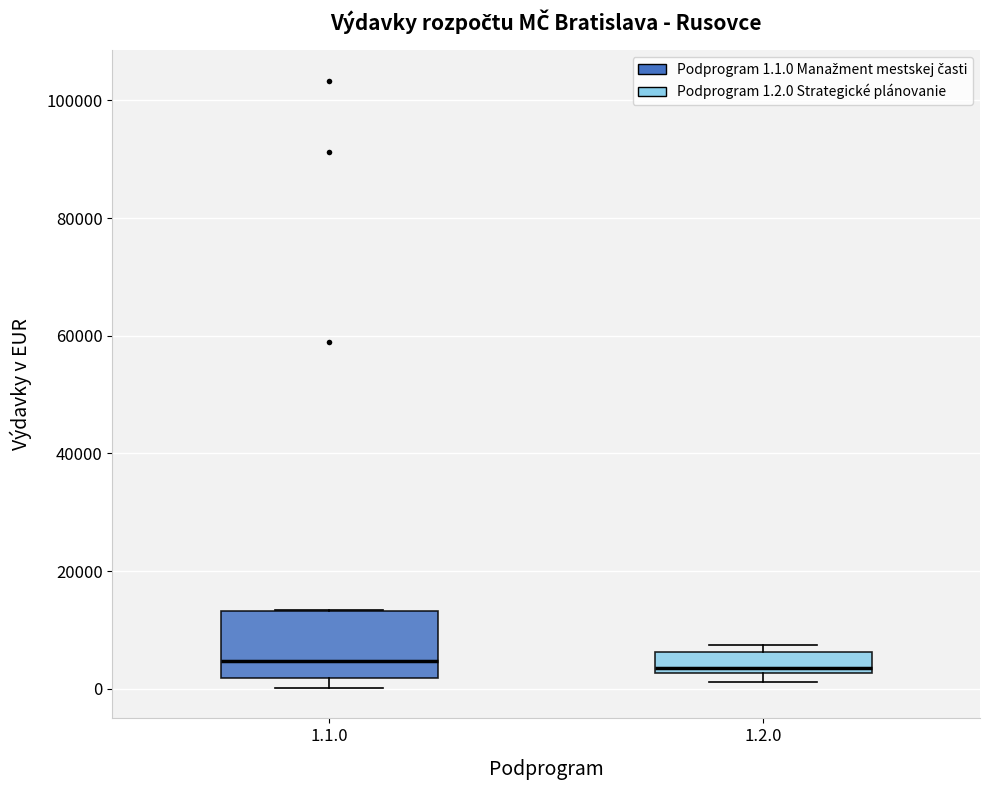

Reading left to right, transcribe this box plot: for each box, give where its median line is, the range the box spans, and where its two whiskers end, as read against the y-axis. The values are not printed on the chart, so give them approximately, as read against the axis.

1.1.0: median 4000, box 2000 to 14000, whiskers 0 to 14000
1.2.0: median 4000, box 2000 to 6000, whiskers 2000 (just below the box's lower edge) to 8000